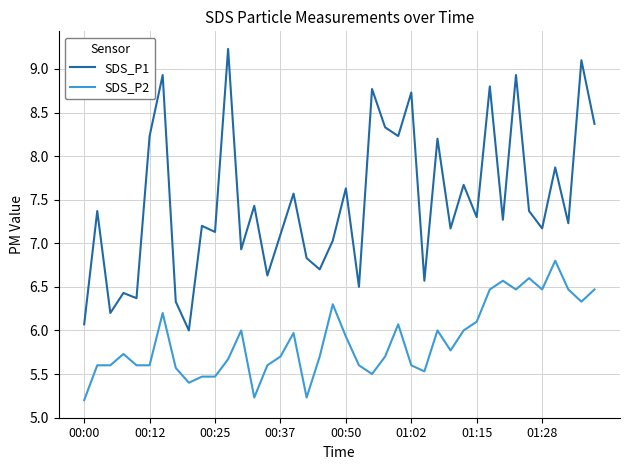

Reading left to right, what are all the values shown in this chart?

SDS_P1: 6.1	7.4	6.2	6.4	6.4	8.2	8.9	6.3	6.0	7.2	7.1	9.2	6.9	7.4	6.6	7.1	7.6	6.8	6.7	7.0	7.6	6.5	8.8	8.3	8.2	8.7	6.6	8.2	7.2	7.7	7.3	8.8	7.3	8.9	7.4	7.2	7.9	7.2	9.1	8.4
SDS_P2: 5.2	5.6	5.6	5.7	5.6	5.6	6.2	5.6	5.4	5.5	5.5	5.7	6.0	5.2	5.6	5.7	6.0	5.2	5.7	6.3	5.9	5.6	5.5	5.7	6.1	5.6	5.5	6.0	5.8	6.0	6.1	6.5	6.6	6.5	6.6	6.5	6.8	6.5	6.3	6.5